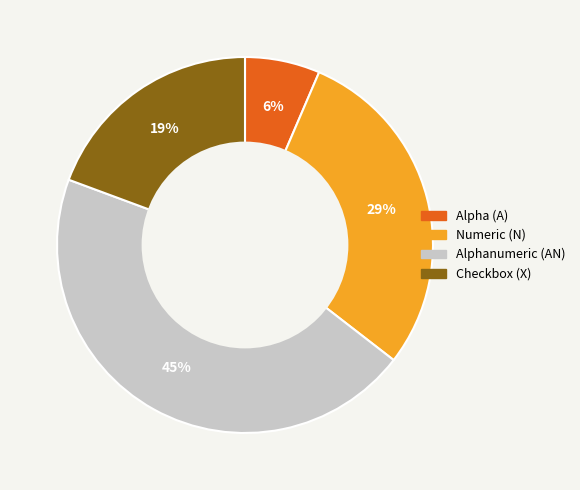

Which has a higher value, Checkbox (X) or Numeric (N)?

Numeric (N)